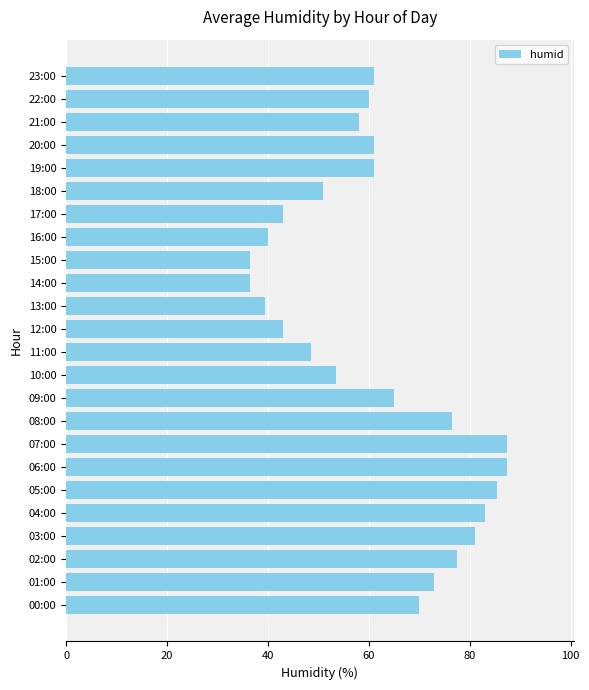

What is the average value?

61.6